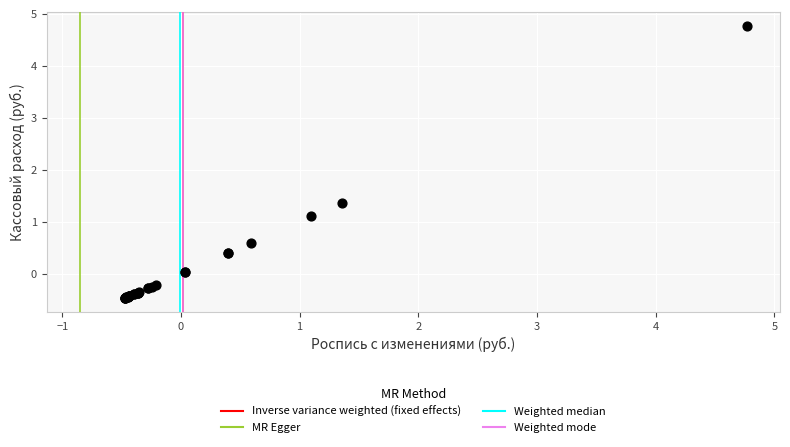

What Y value in the scatter plot is closest to 2?

1.4